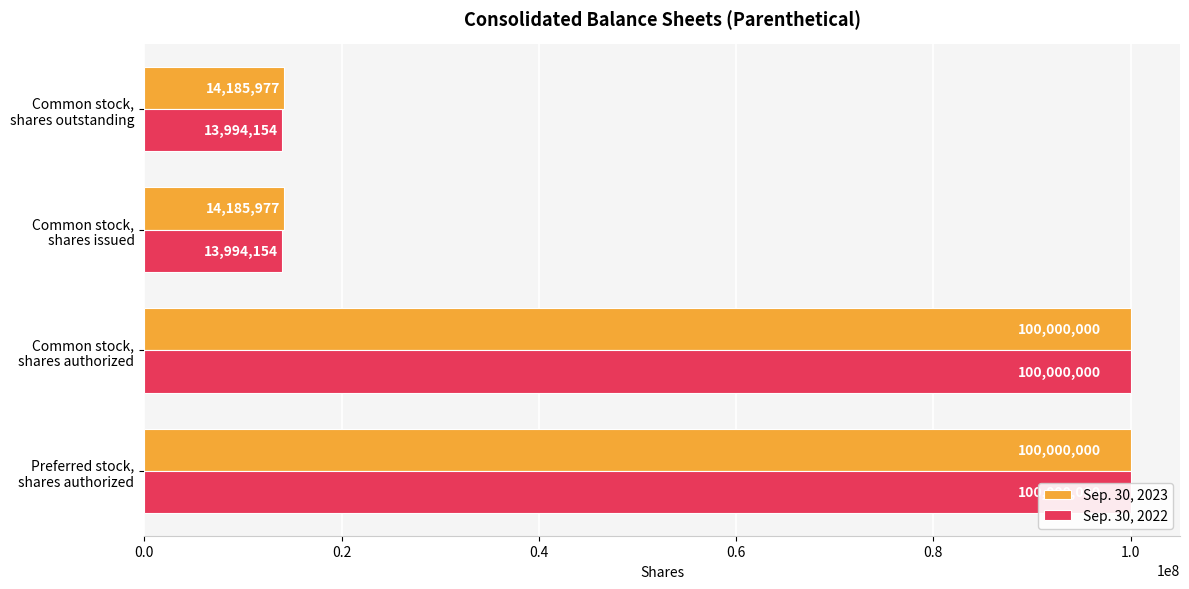

Which series has the largest range (max minus min)?

Sep. 30, 2022